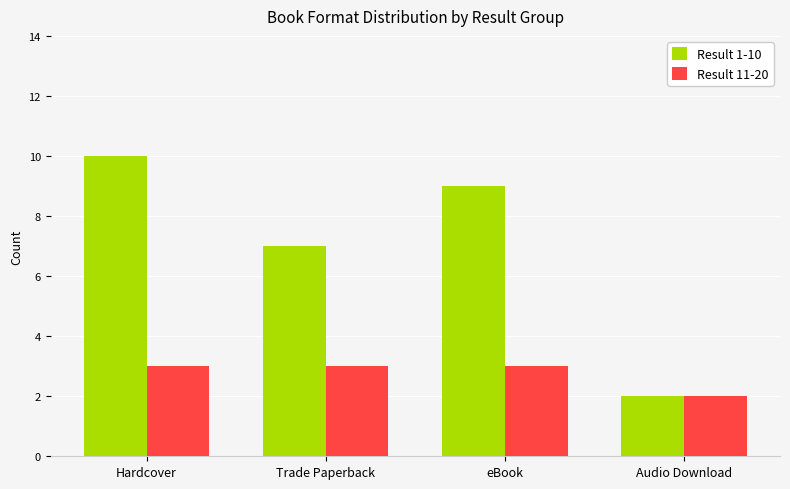

How many values in the Result 1-10 series are below 9?

2